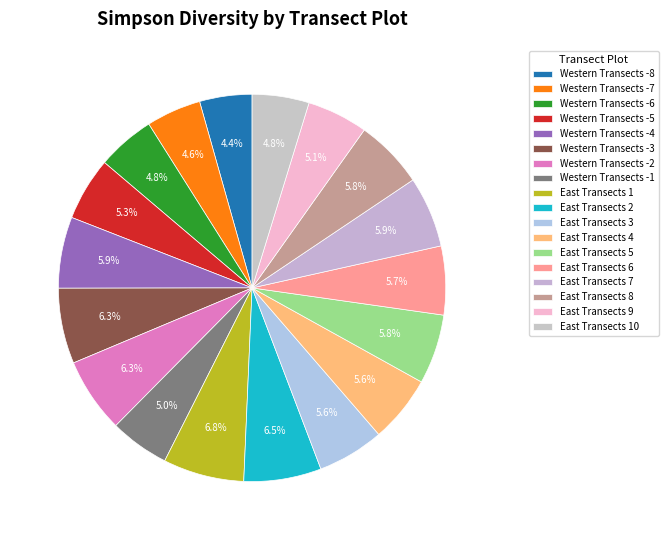

True or false: East Transects 8 accounts for 1% of the total.

False